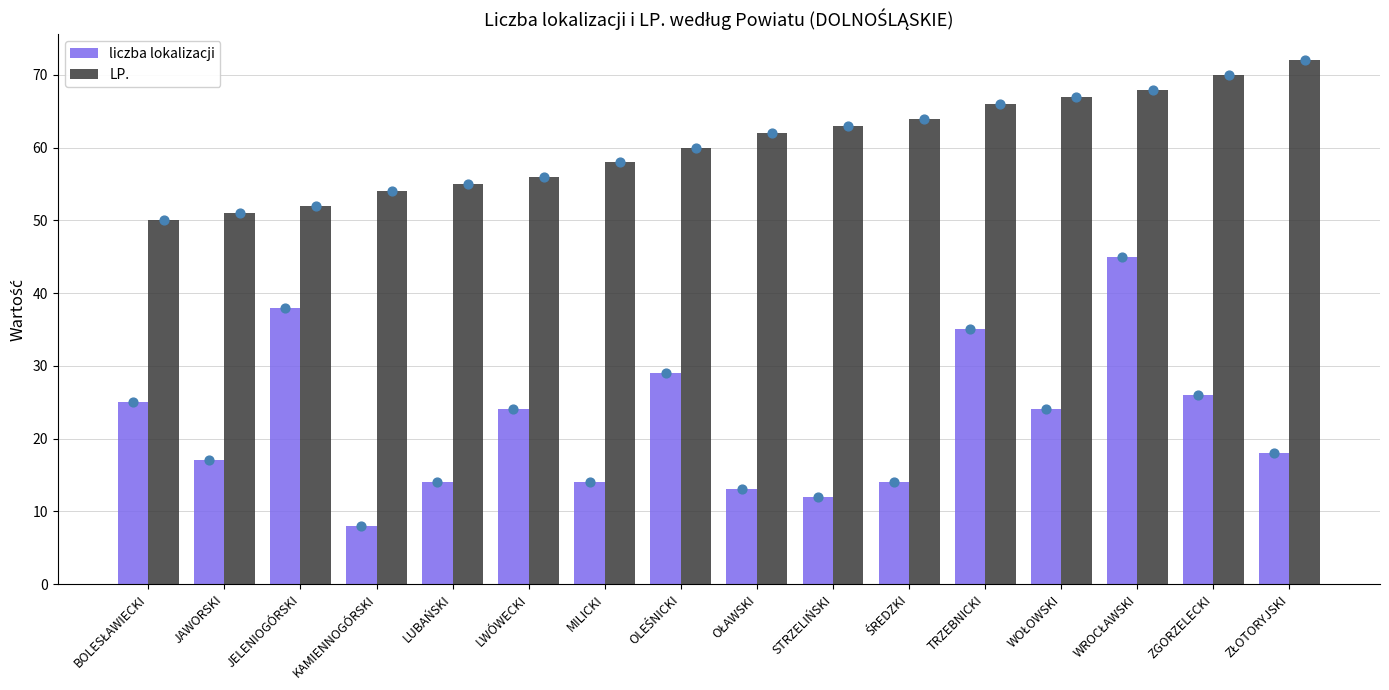

Which series has the largest Y range (max minus min)?

liczba lokalizacji